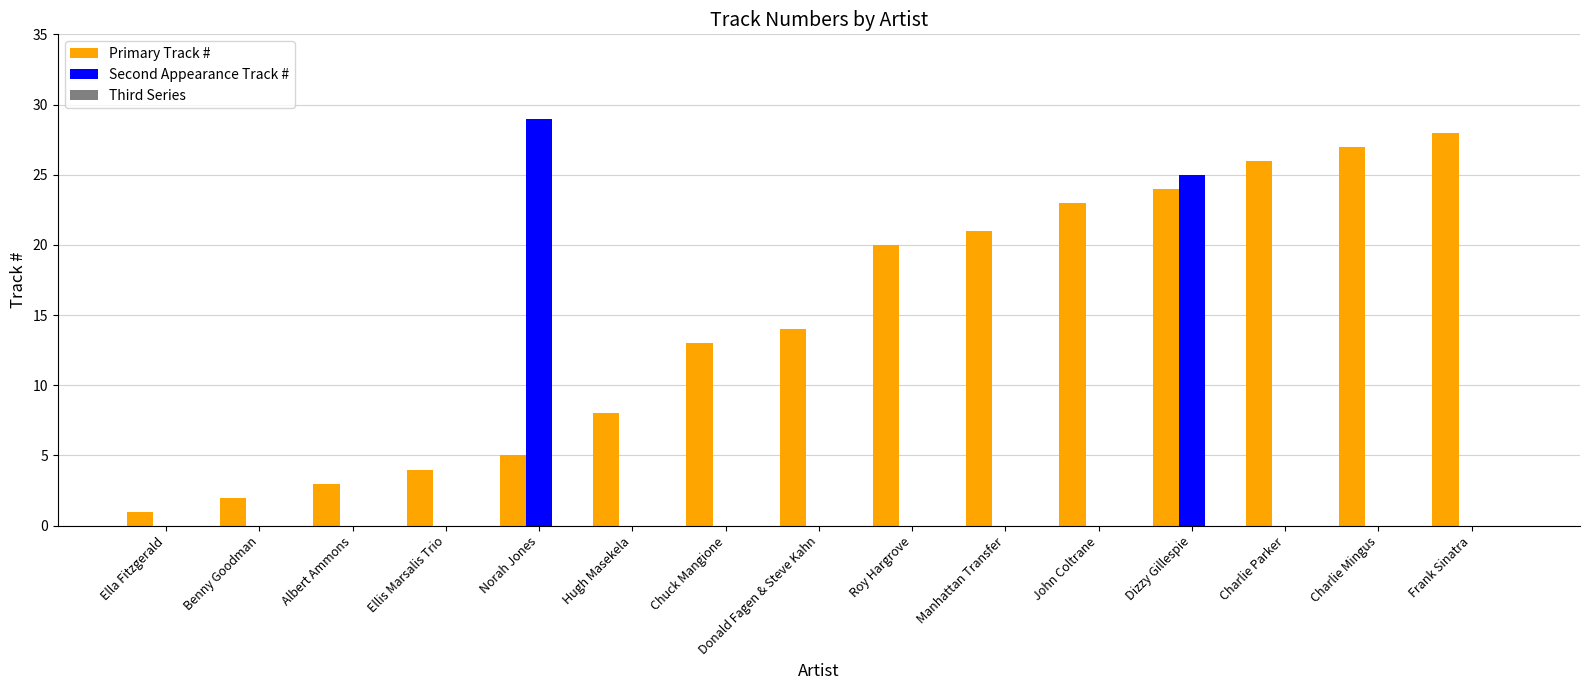

True or false: Second Appearance Track # has a value of 0 at Charlie Parker.

True